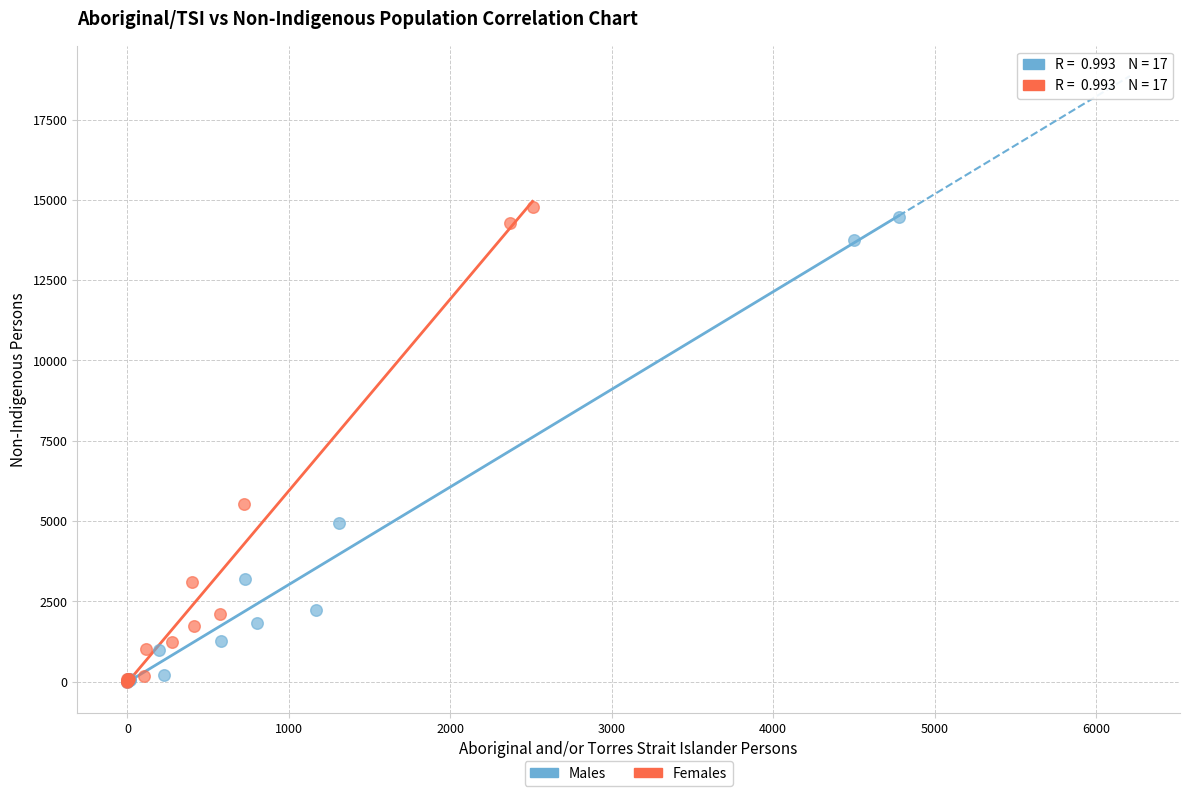

Which series has the largest Y range (max minus min)?

Females